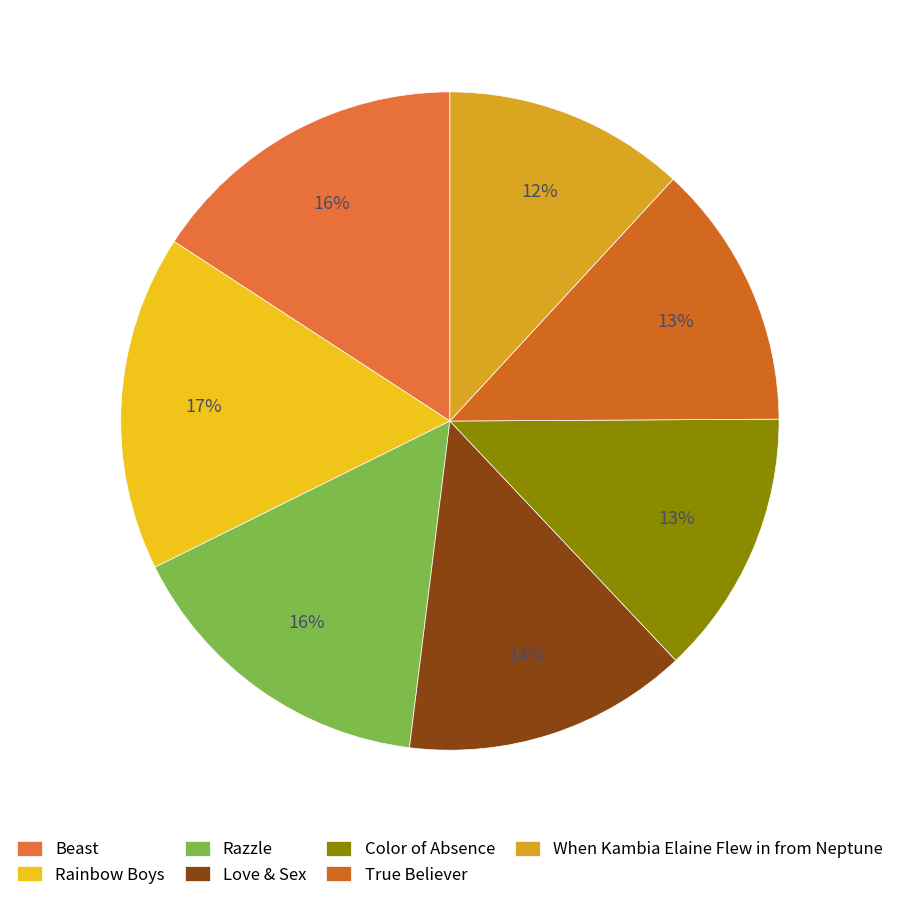

Is there any slice that represents more than half of the pie?

No